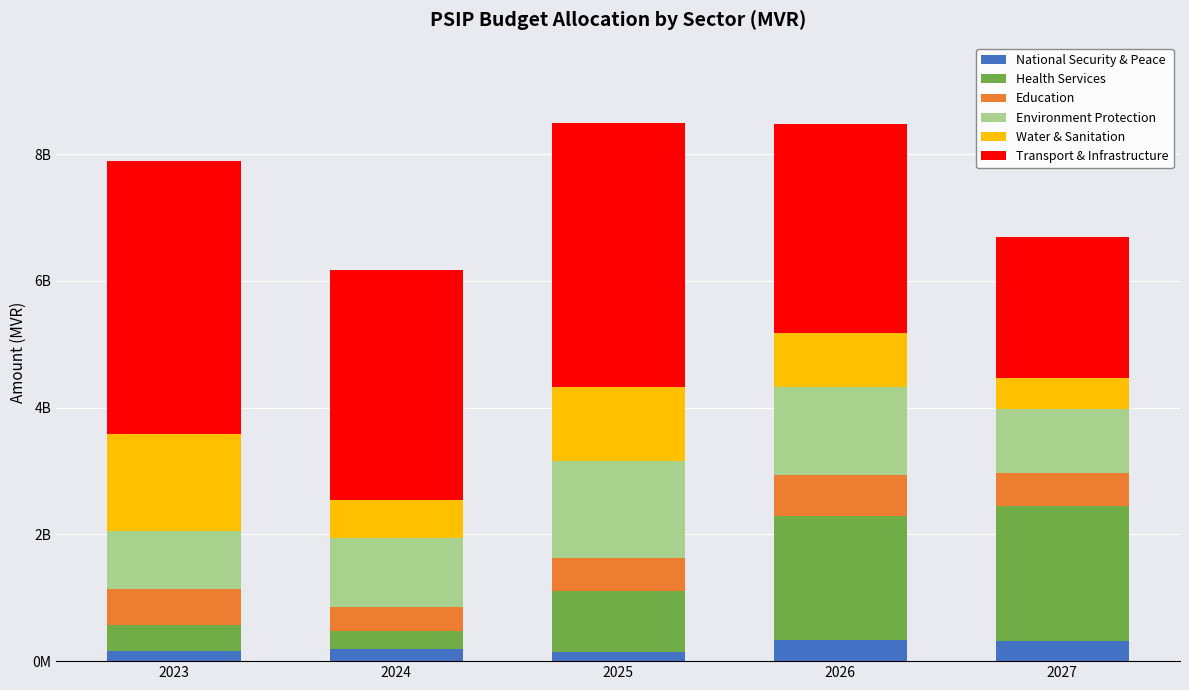

Does the chart contain any negative values?

No